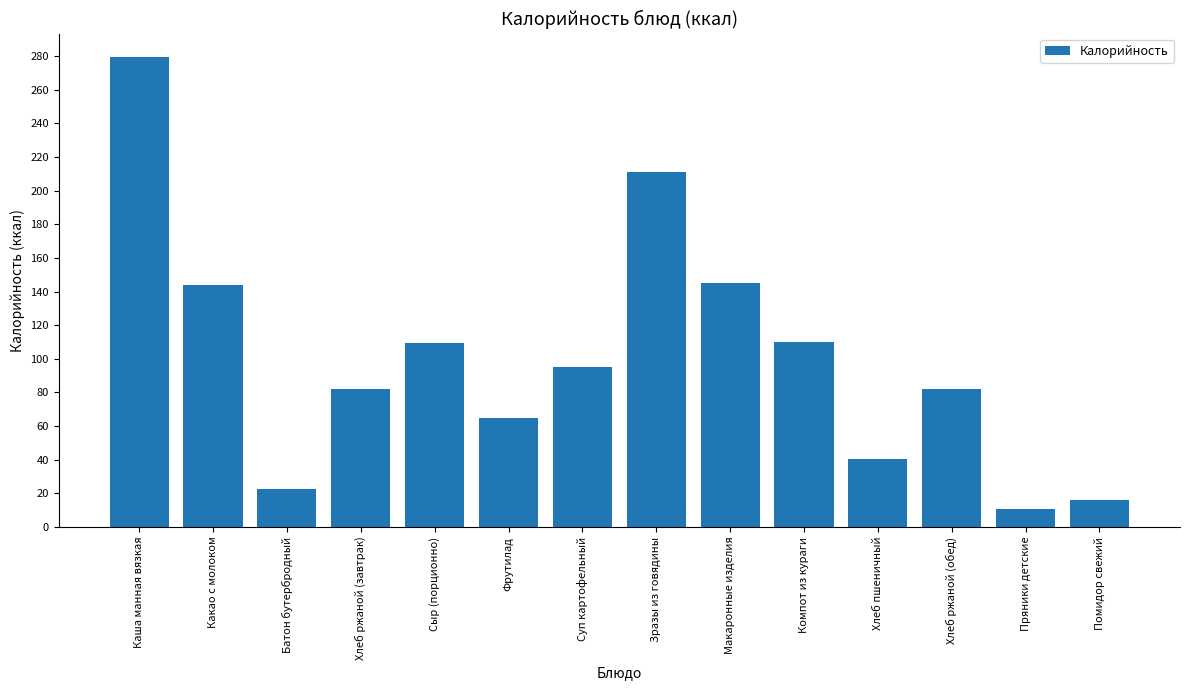

What is the difference between the values at Батон бутербродный and Хлеб пшеничный?

17.4